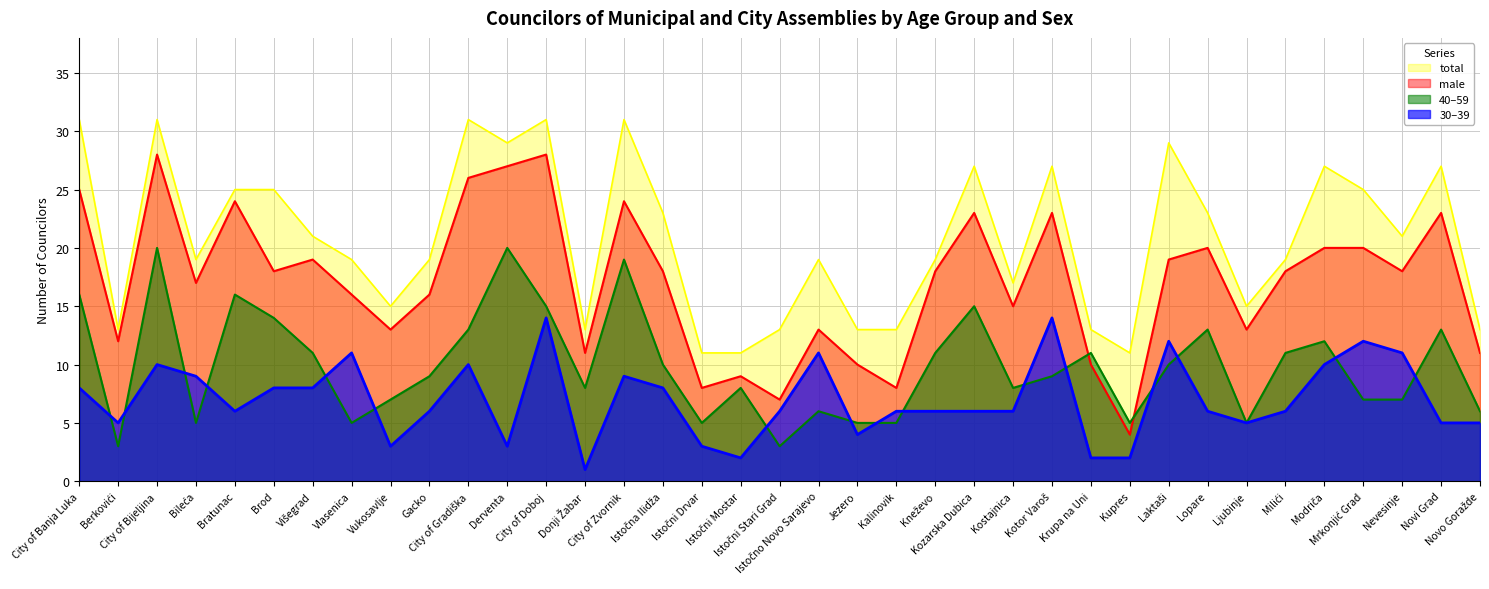

What is the difference between the highest and lowest values at Istočna Ilidža?

15